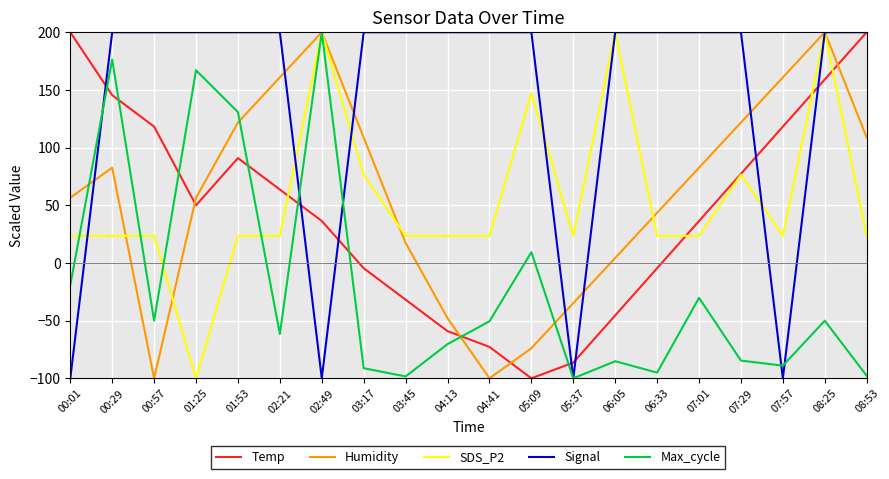

What position from the right is 02:21?

15